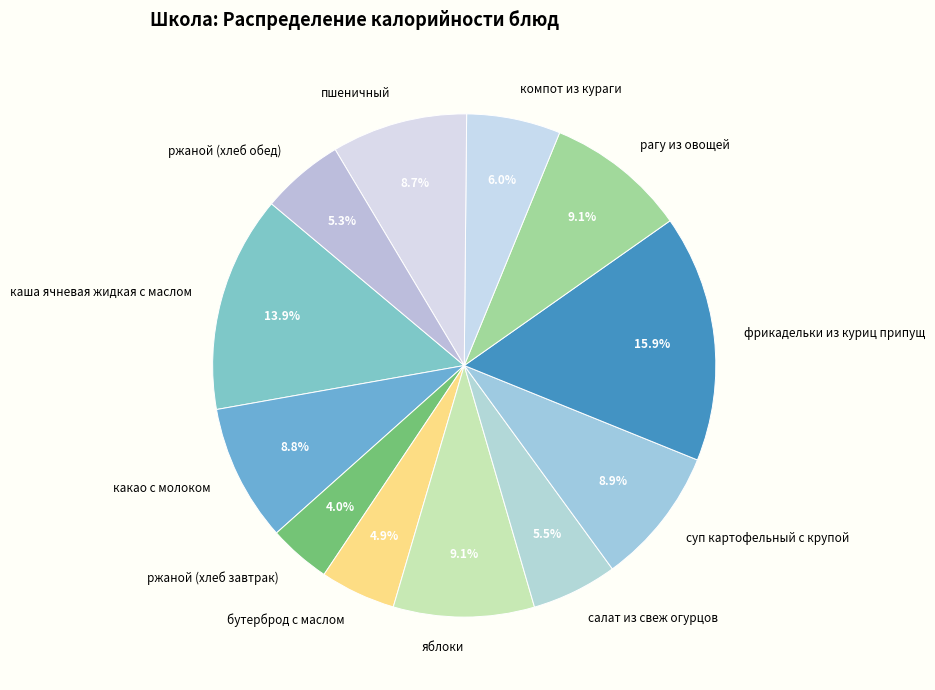

To the nearest percent, what percentage of the pie is рагу из овощей?

9%